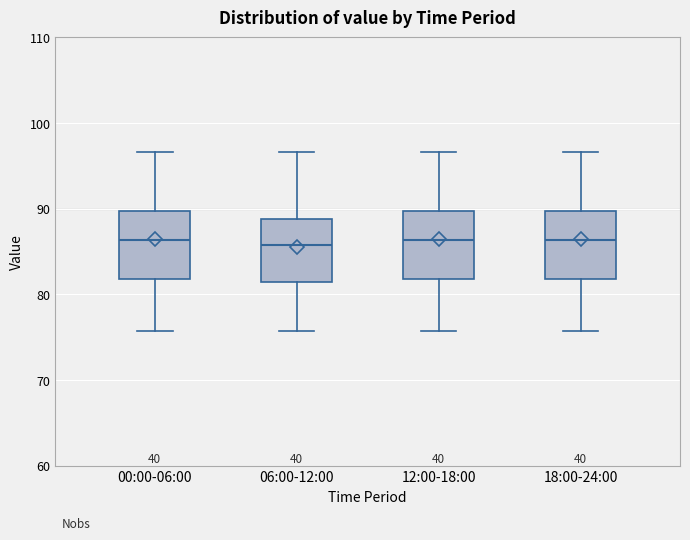

Where does the median line of the box for 18:00-24:00 sit on the y-axis? The values are not printed on the chart, so give them approximately, as read against the axis.

86